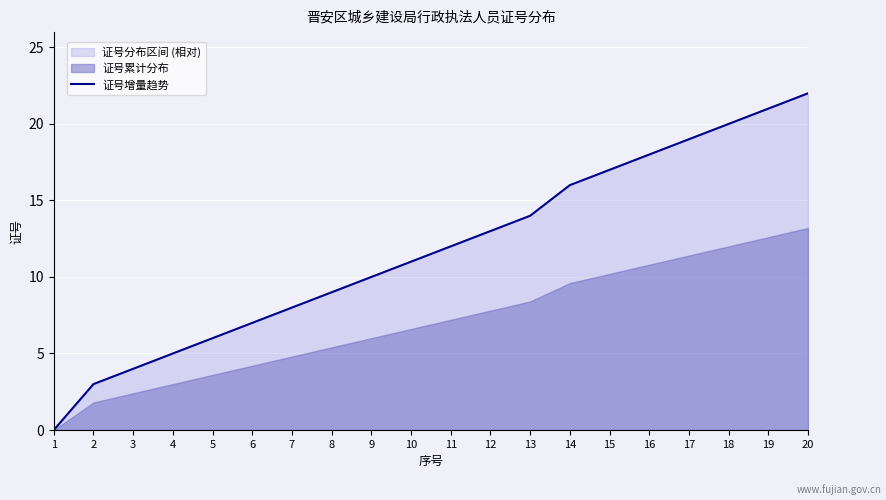

Rank the categories by value from highest to lowest.

20, 19, 18, 17, 16, 15, 14, 13, 12, 11, 10, 9, 8, 7, 6, 5, 4, 3, 2, 1